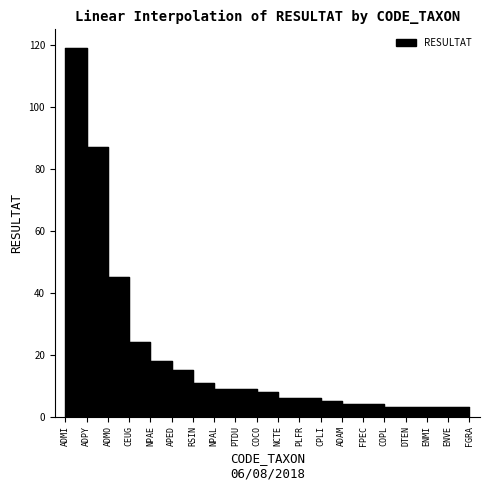

List the labels in order of value, smallest first.

COPL, DTEN, ENMI, ENVE, FGRA, ADAM, FPEC, CPLI, NCTE, PLFR, COCO, NPAL, PTDU, RSIN, APED, NPAE, CEUG, ADMO, ADPY, ADMI